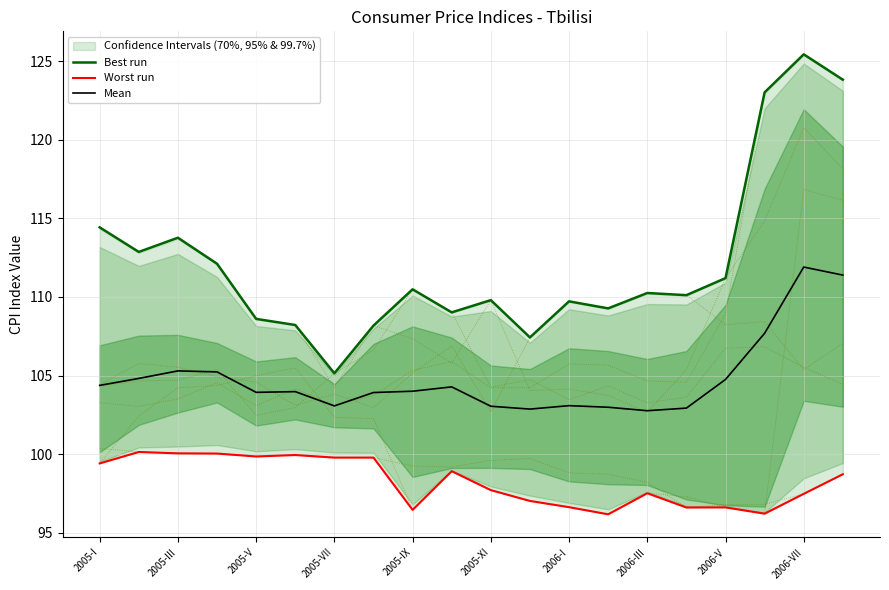

Which category has the highest value in the Best run series?

2006-VII